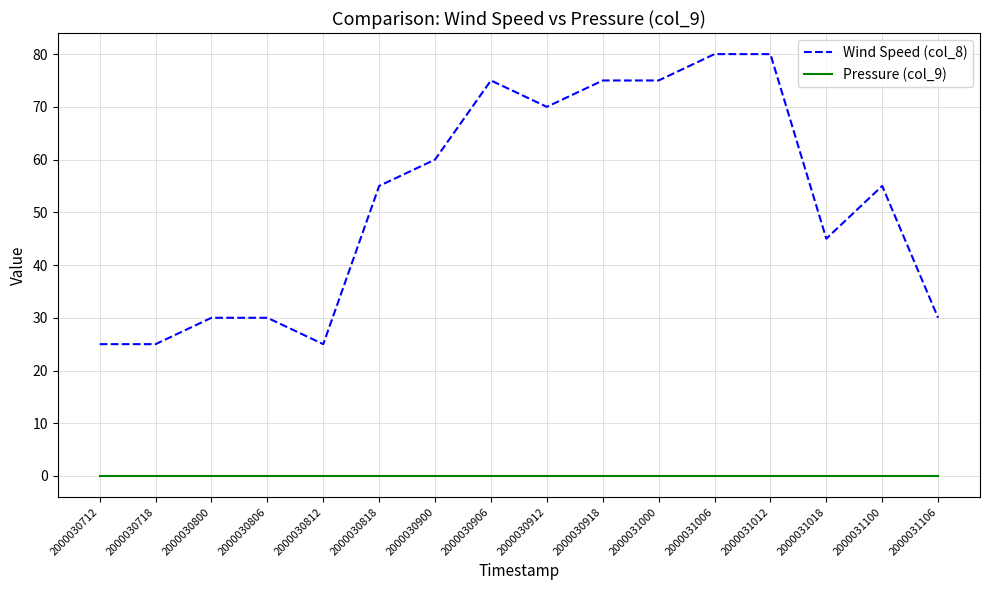

At how many categories does at least one series exceed 47?

9